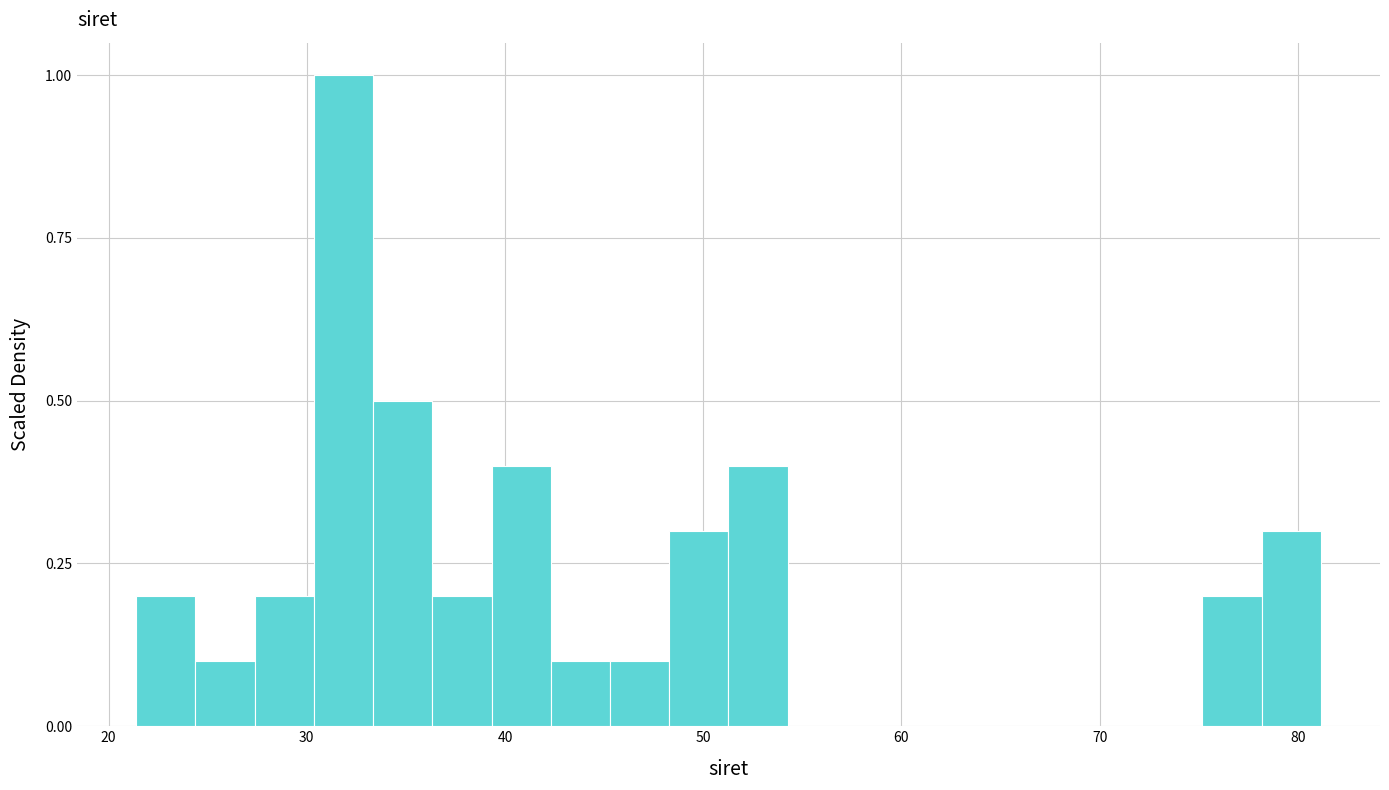

Around what value on the x-axis is the tallest bar? Give the approximate position of its centre, as read against the axis.

32